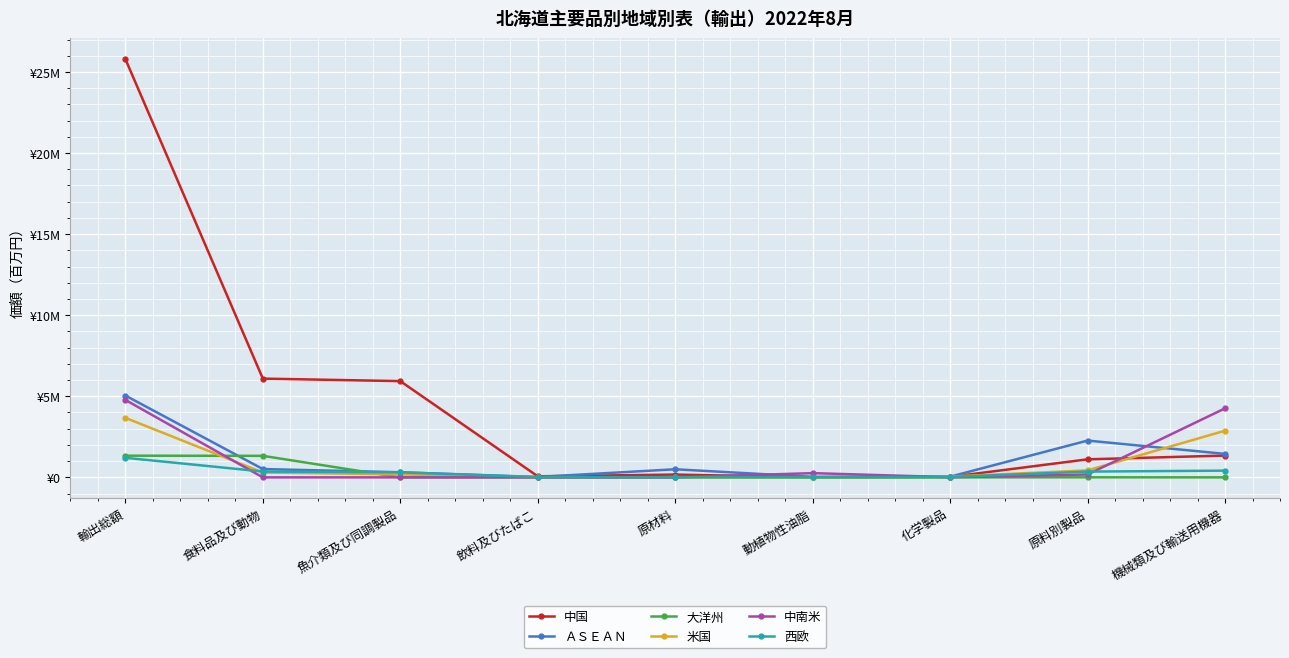

What is the value of the 大洋州 point at the 5th from the left?

2347